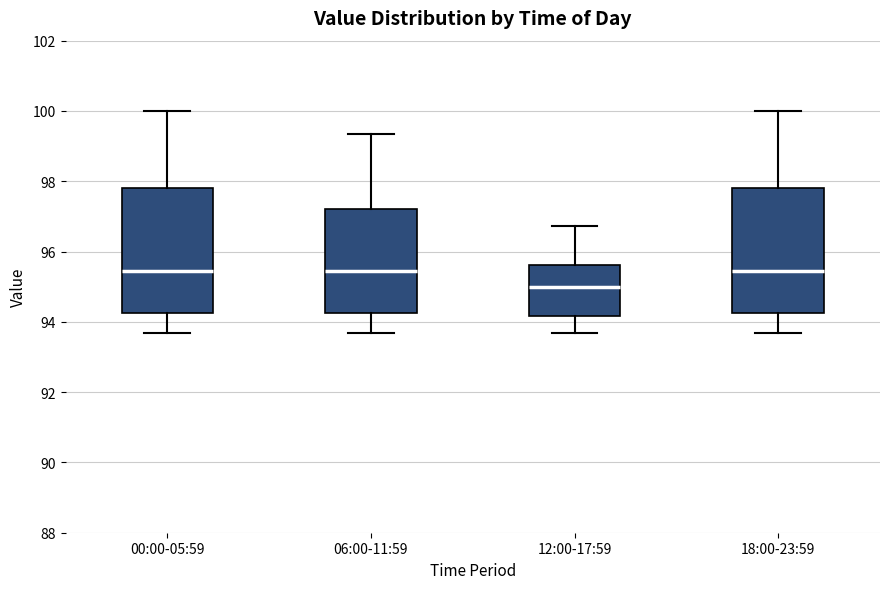

Reading left to right, transcribe this box plot: for each box, give where its median line is, the range the box spans, and where its two whiskers end, as read against the y-axis. The values are not printed on the chart, so give them approximately, as read against the axis.

00:00-05:59: median 95.4, box 94.2 to 97.8, whiskers 93.6 to 100.0
06:00-11:59: median 95.4, box 94.2 to 97.2, whiskers 93.6 to 99.4
12:00-17:59: median 95.0, box 94.2 to 95.6, whiskers 93.6 to 96.8
18:00-23:59: median 95.4, box 94.2 to 97.8, whiskers 93.6 to 100.0